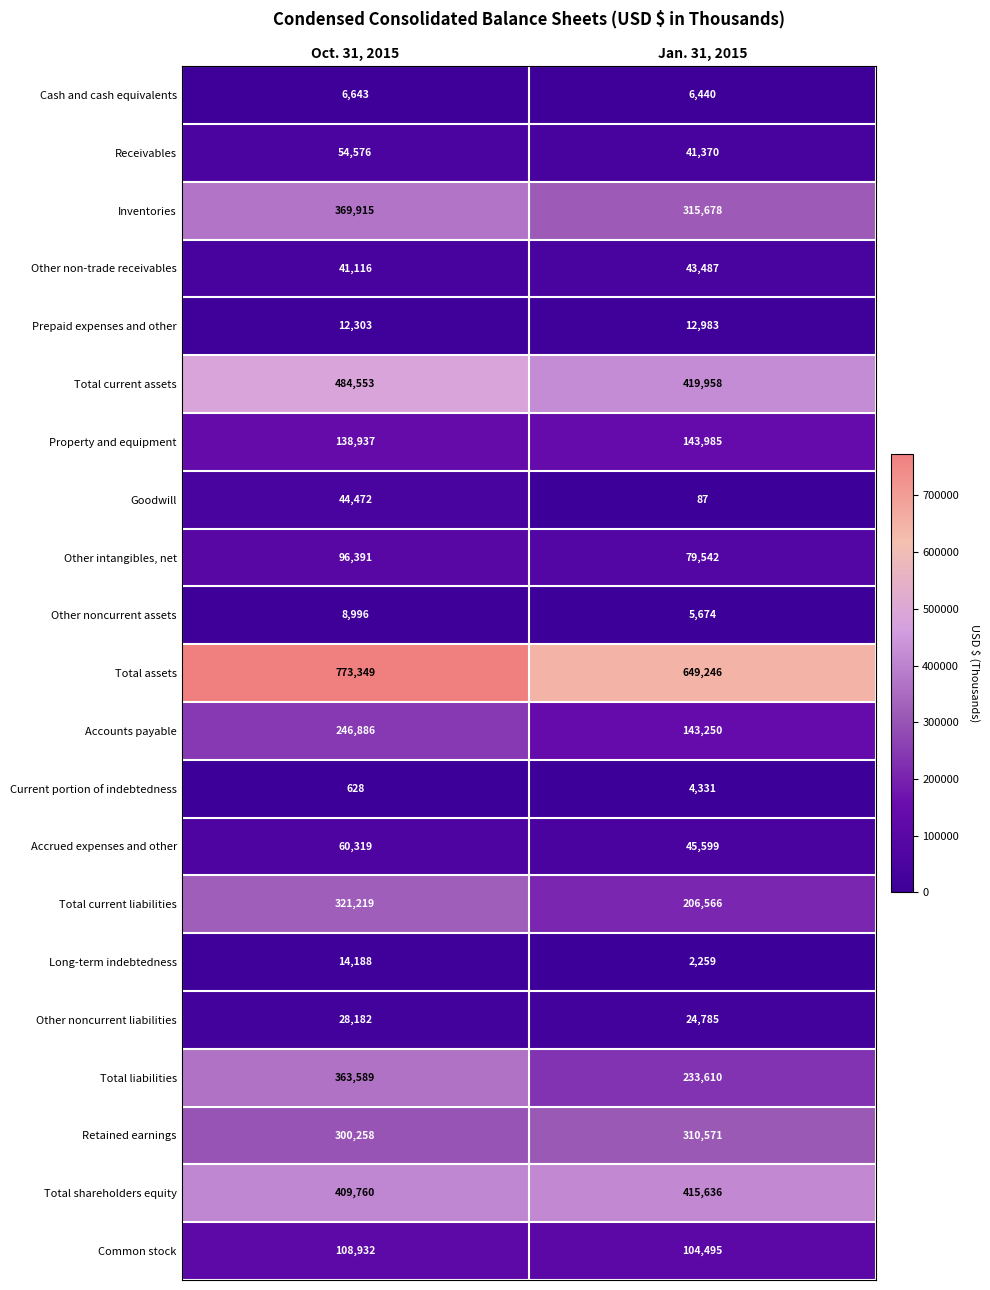

Is it true that Other non-trade receivables equals 41116 at Oct. 31, 2015?

True